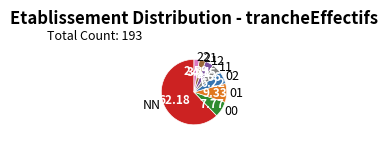

Is there any slice that represents more than half of the pie?

Yes